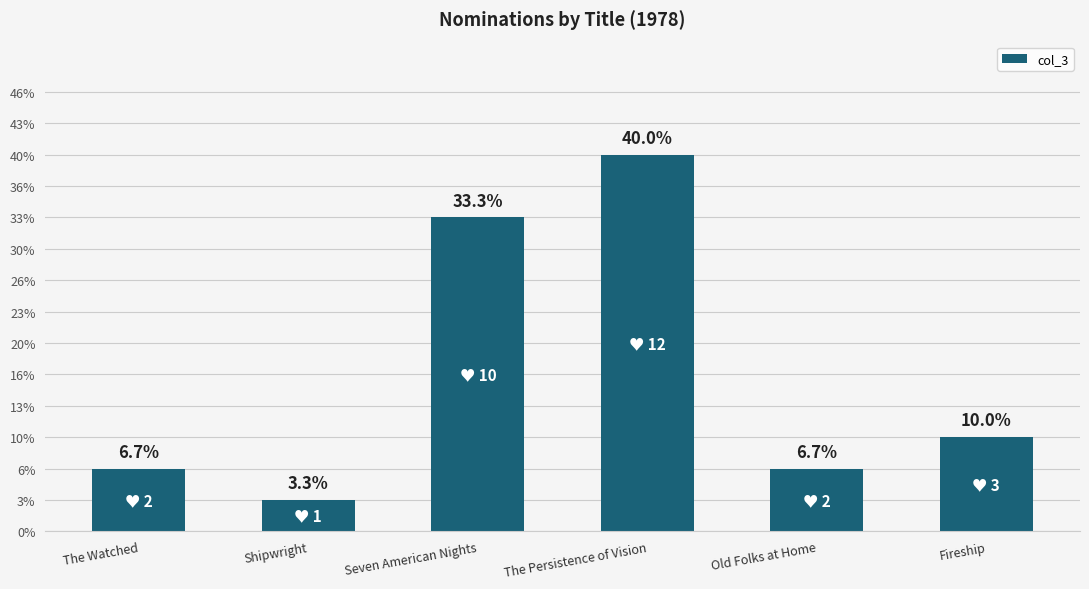

Are the bars horizontal?

No